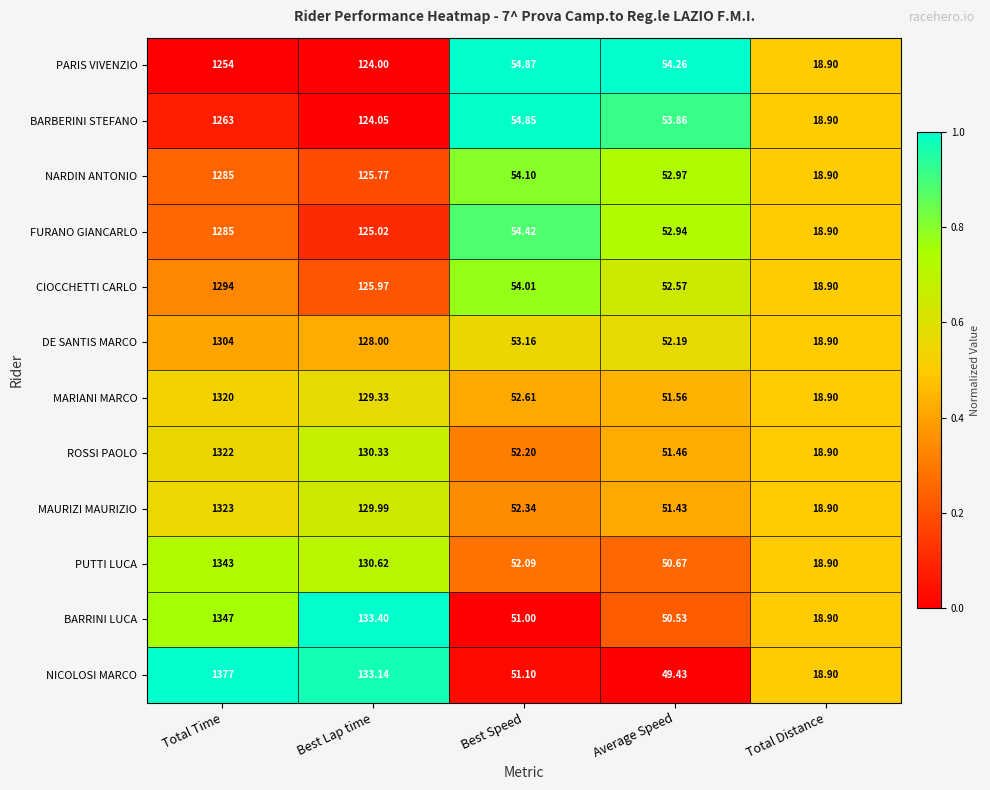

Which series has the largest total across all categories?

NICOLOSI MARCO